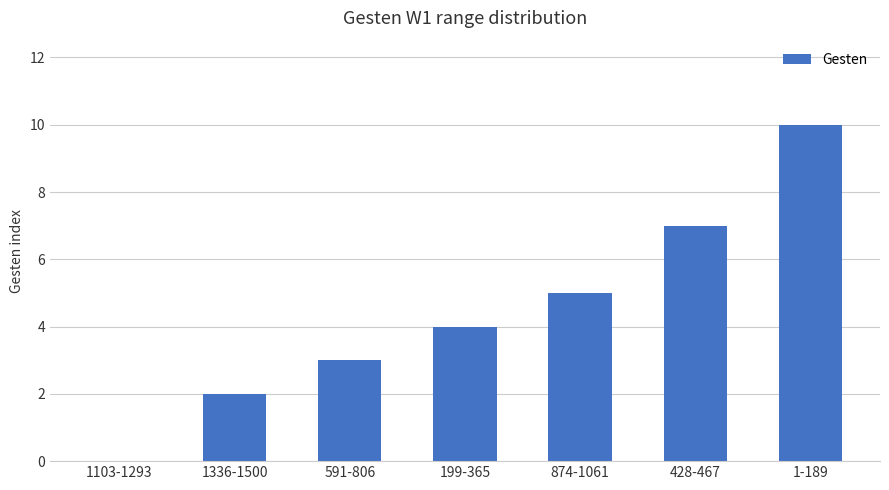

At which label is the value closest to 5?

874-1061